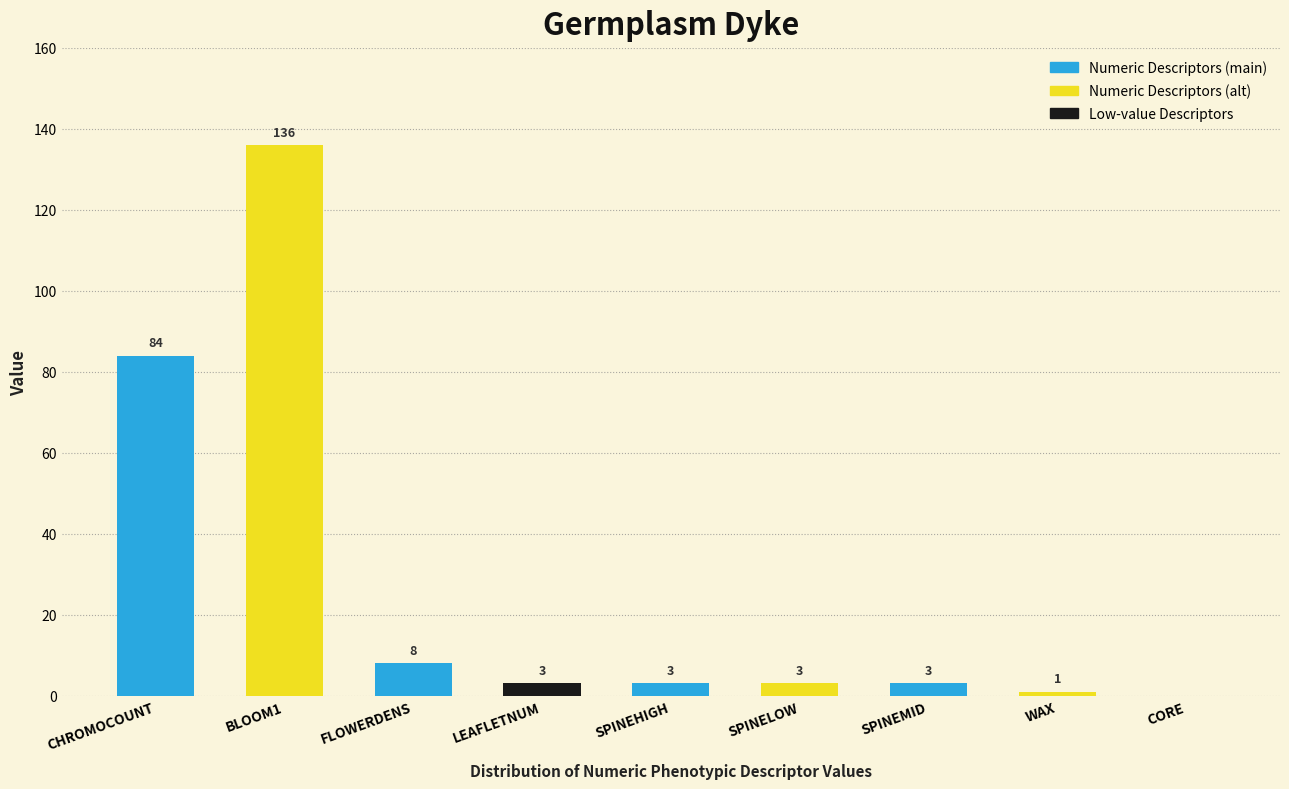

Reading left to right, transcribe all the data shown in this chart.

CHROMOCOUNT=84	BLOOM1=136	FLOWERDENS=8	LEAFLETNUM=3	SPINEHIGH=3	SPINELOW=3	SPINEMID=3	WAX=1	CORE=0